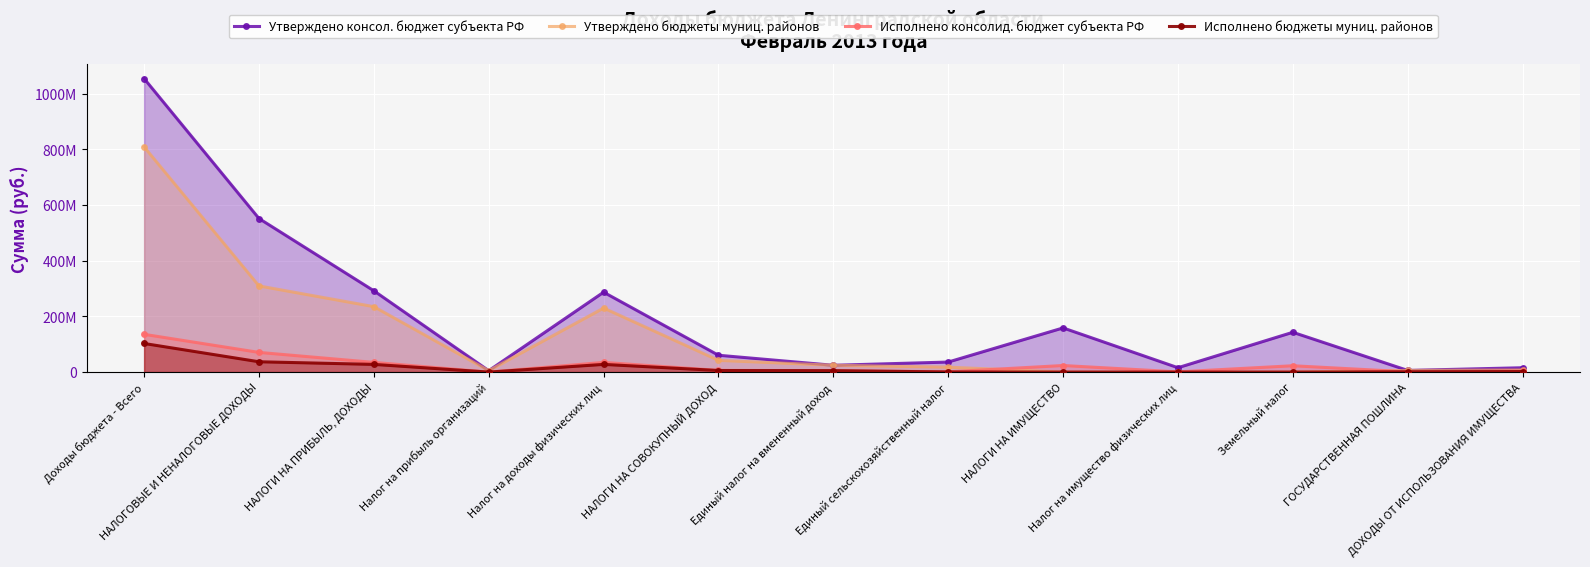

Rank the series at НАЛОГИ НА ИМУЩЕСТВО from highest to lowest value.

Утверждено консол. бюджет субъекта РФ, Исполнено консолид. бюджет субъекта РФ, Утверждено бюджеты муниц. районов, Исполнено бюджеты муниц. районов